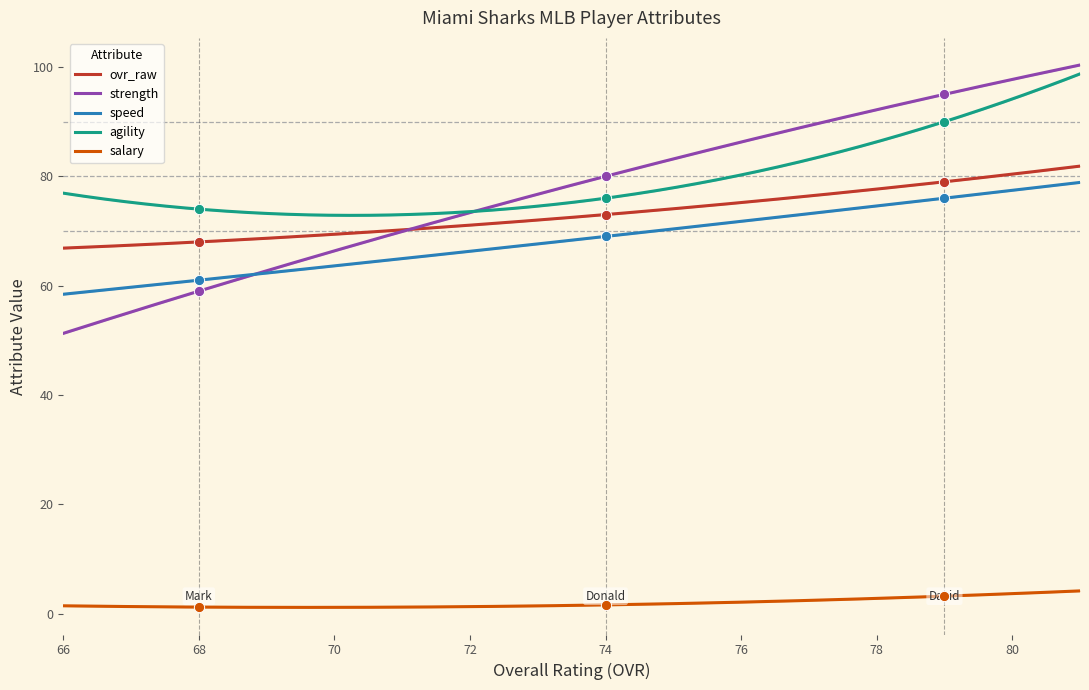

True or false: agility and speed cross at least once.

False